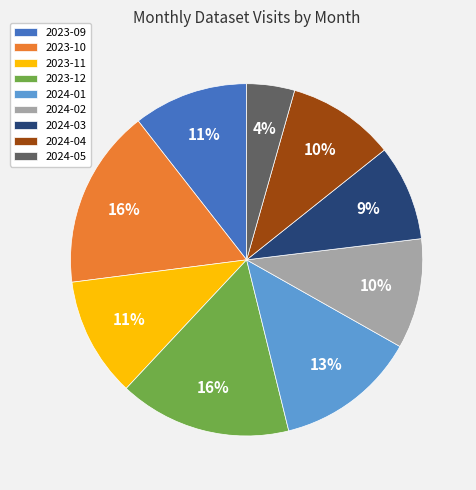

To the nearest percent, what is the difference between the largest and smallest slice percentages?

12%